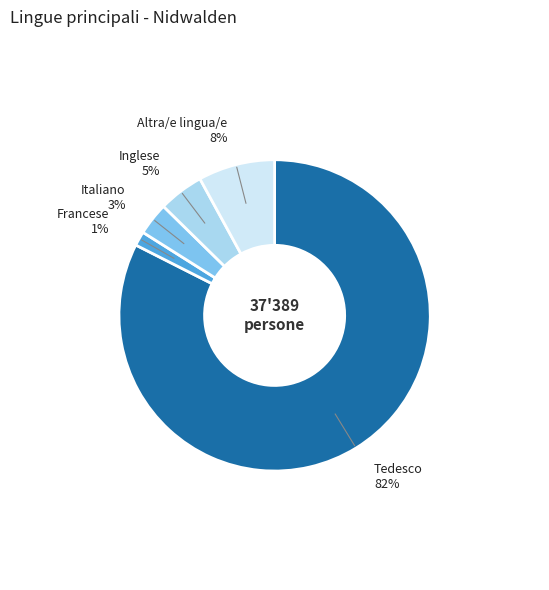

To the nearest percent, what percentage of the pie is Italiano?

3%